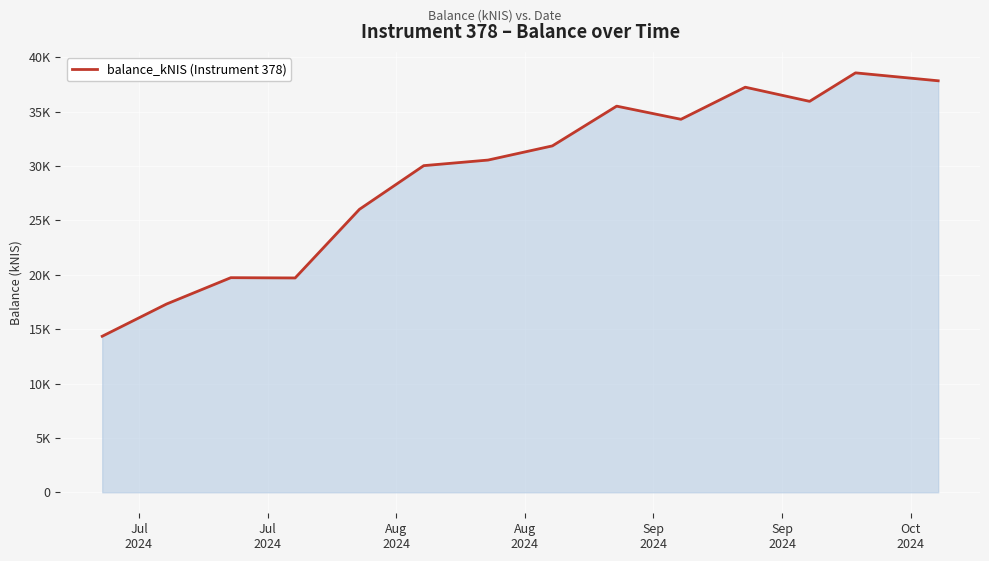

At which category does the chart reach its minimum across all series?

Jul
2024